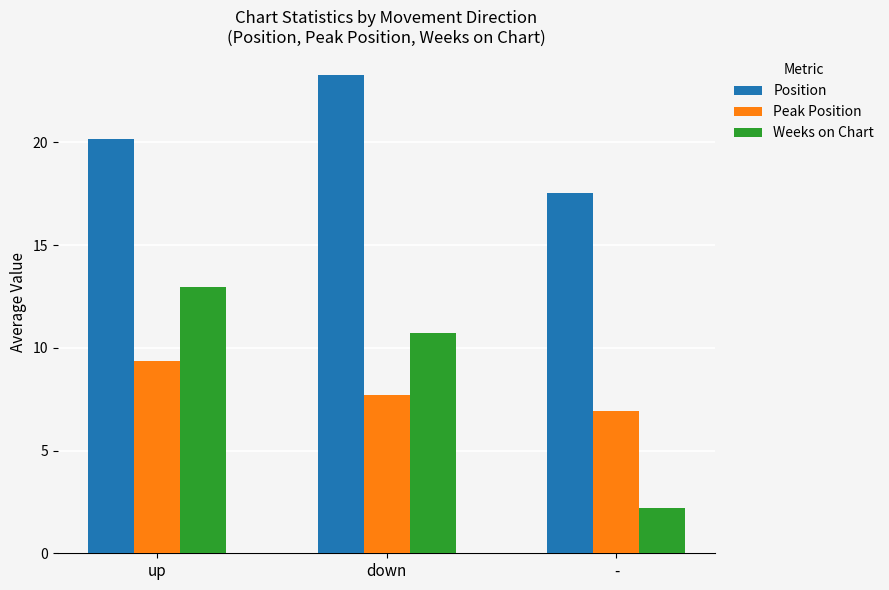

What is the minimum value for Weeks on Chart?

2.2